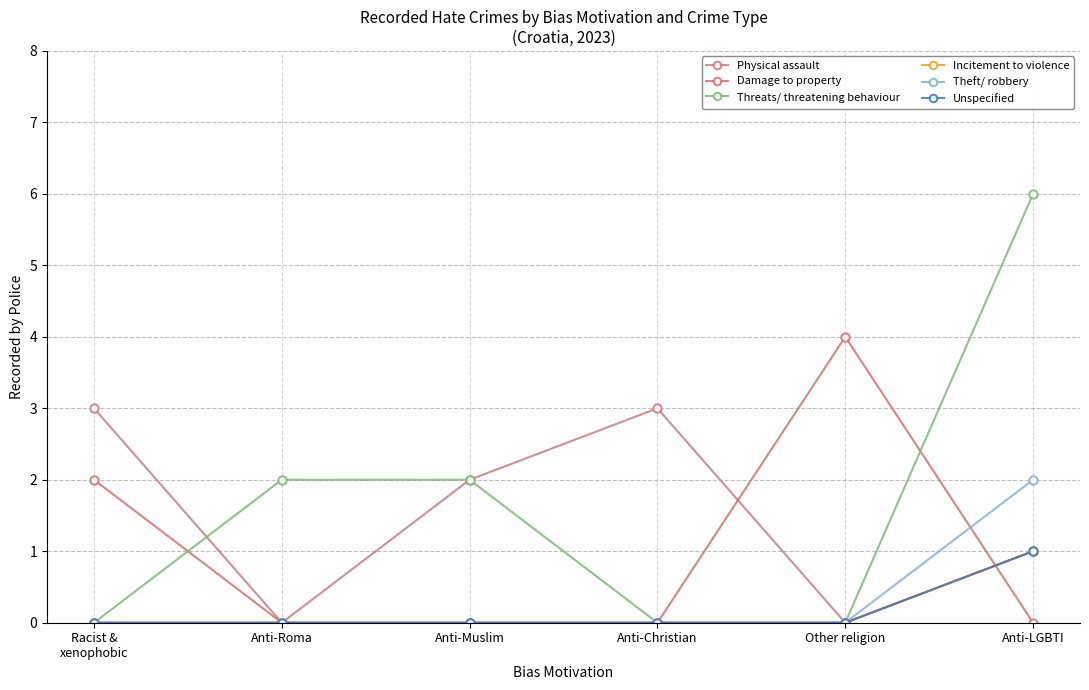

Is this an area chart (filled region under the line)?

No